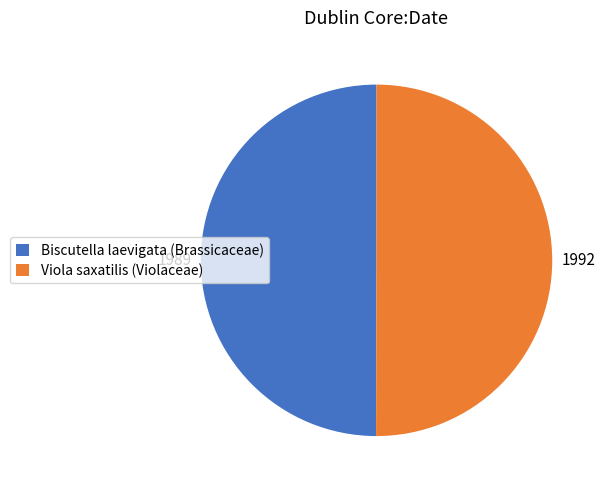

The Viola saxatilis (Violaceae) slice represents 50% of the pie. True or false?

True